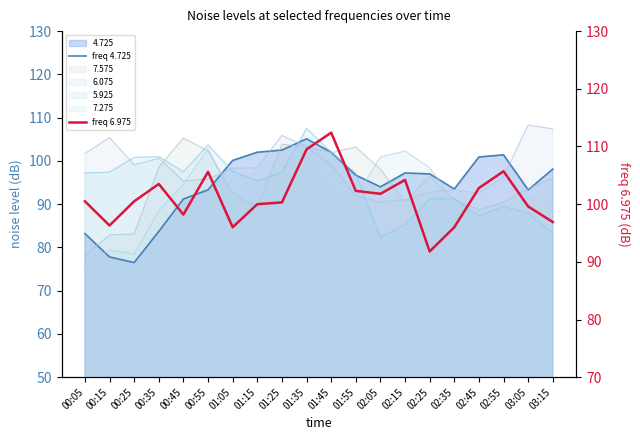

Which series has the largest total across all categories?

freq 6.975